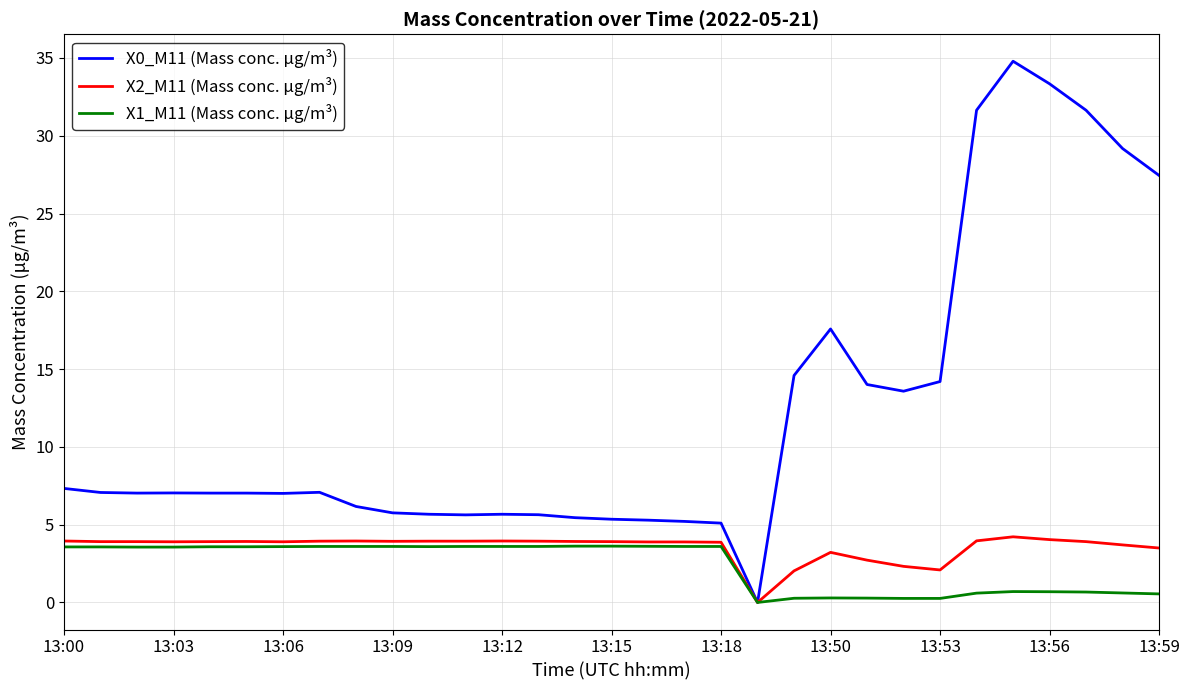

Which series has the widest spread of values?

X0_M11 (Mass conc. μg/m³)